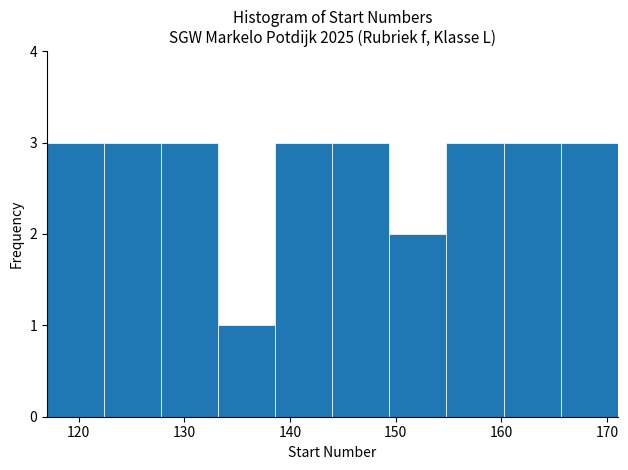

Reading left to right, list every bar in this chart as the range it spans on the x-axis followed by its height. Neither the bar edges nor the heights are printed on the chart, so give them approximately, as read against the axes.

117.0 to 122.4: 3
122.4 to 127.8: 3
127.8 to 133.2: 3
133.2 to 138.6: 1
138.6 to 144.0: 3
144.0 to 149.4: 3
149.4 to 154.8: 2
154.8 to 160.2: 3
160.2 to 165.6: 3
165.6 to 171.0: 3